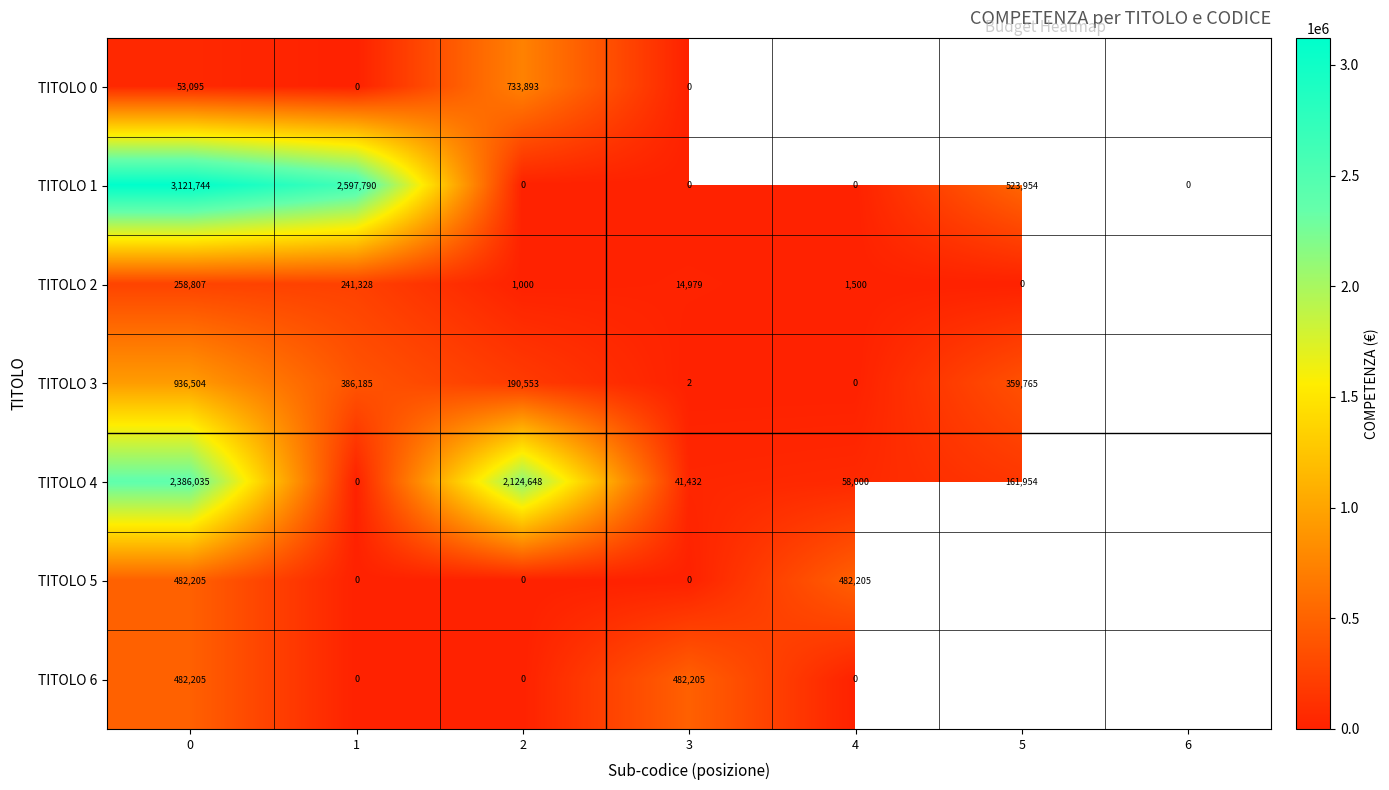

Where is row_6 nearest to the value 241102?

1